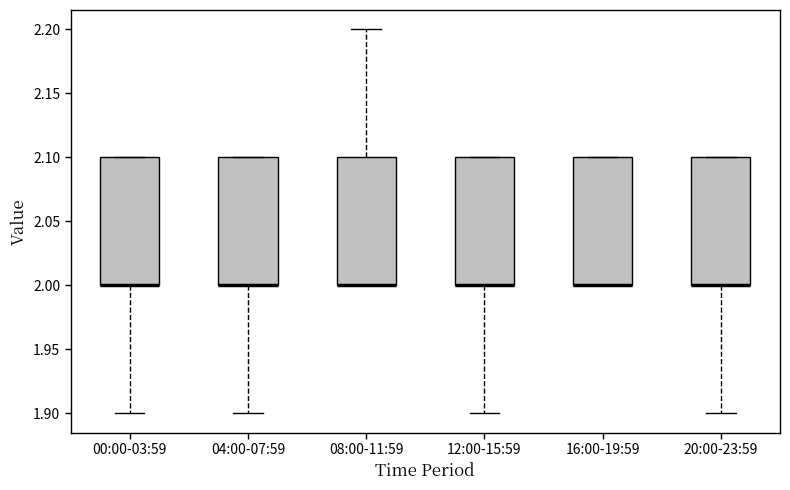

Reading left to right, transcribe this box plot: for each box, give where its median line is, the range the box spans, and where its two whiskers end, as read against the y-axis. The values are not printed on the chart, so give them approximately, as read against the axis.

00:00-03:59: median 2.0 (drawn on the box's lower edge), box 2.0 to 2.1, whiskers 1.9 to 2.1
04:00-07:59: median 2.0 (drawn on the box's lower edge), box 2.0 to 2.1, whiskers 1.9 to 2.1
08:00-11:59: median 2.0 (drawn on the box's lower edge), box 2.0 to 2.1, whiskers 2.0 to 2.2
12:00-15:59: median 2.0 (drawn on the box's lower edge), box 2.0 to 2.1, whiskers 1.9 to 2.1
16:00-19:59: median 2.0 (drawn on the box's lower edge), box 2.0 to 2.1, whiskers 2.0 to 2.1
20:00-23:59: median 2.0 (drawn on the box's lower edge), box 2.0 to 2.1, whiskers 1.9 to 2.1